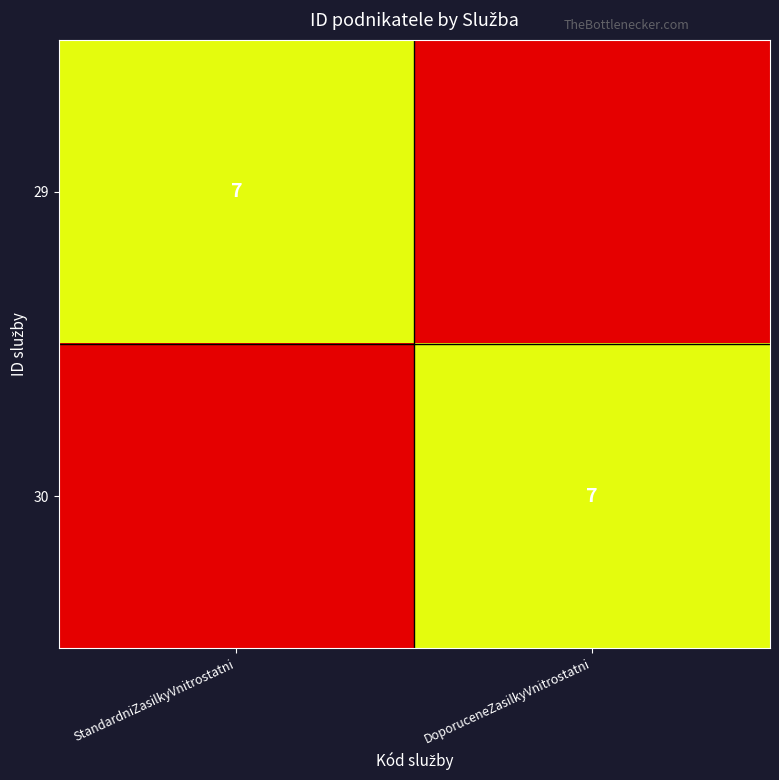

The 29 series shows 7 at StandardniZasilkyVnitrostatni. True or false?

True